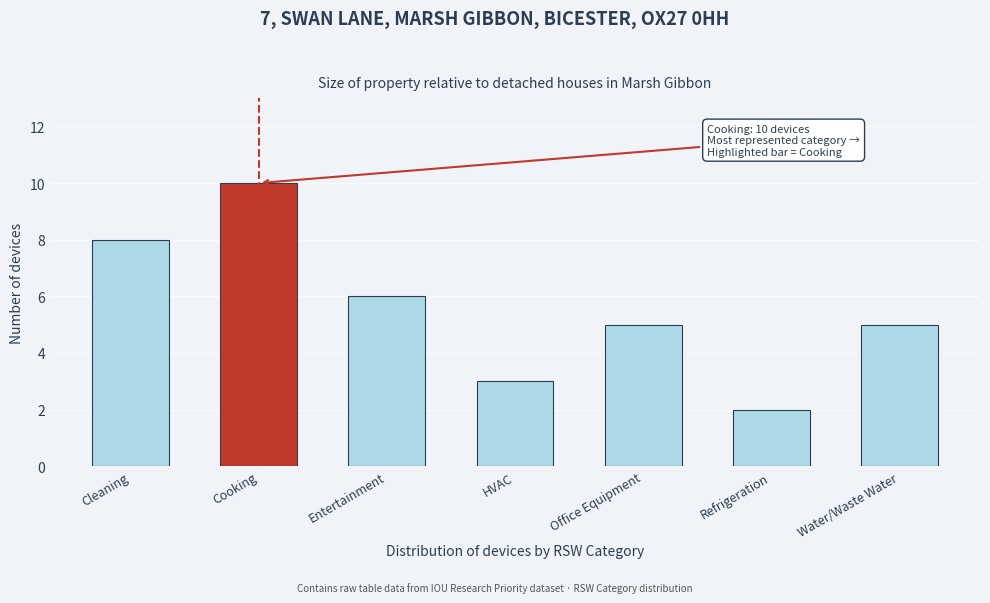

Reading left to right, extract all data points from this chart.

Cleaning=8	Cooking=10	Entertainment=6	HVAC=3	Office Equipment=5	Refrigeration=2	Water/Waste Water=5